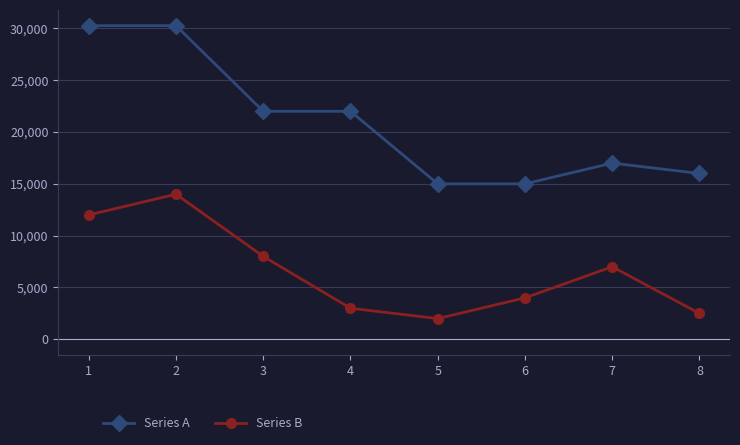

What is the spread (max minus min) of values at 6?

11000